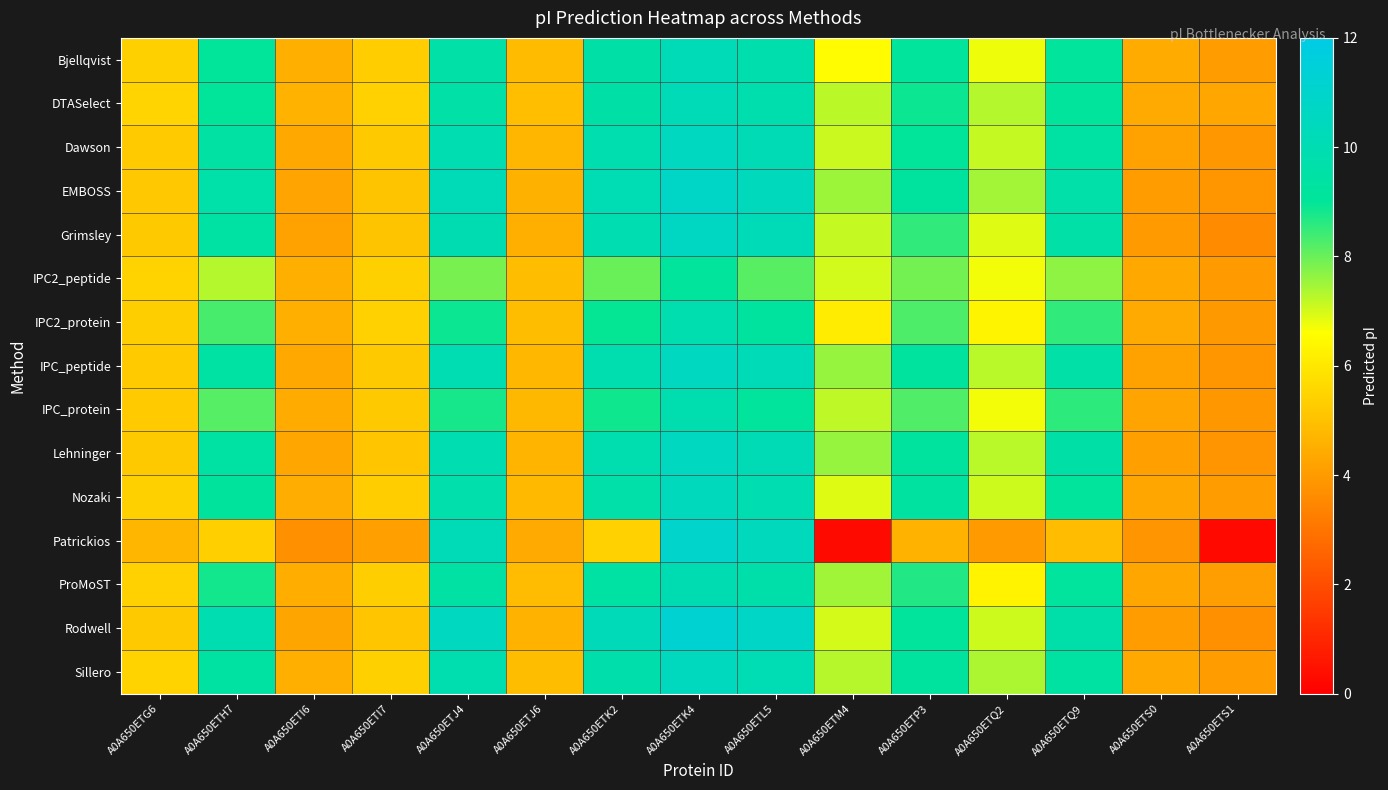

At which category is the sum across all series the highest?

A0A650ETK4